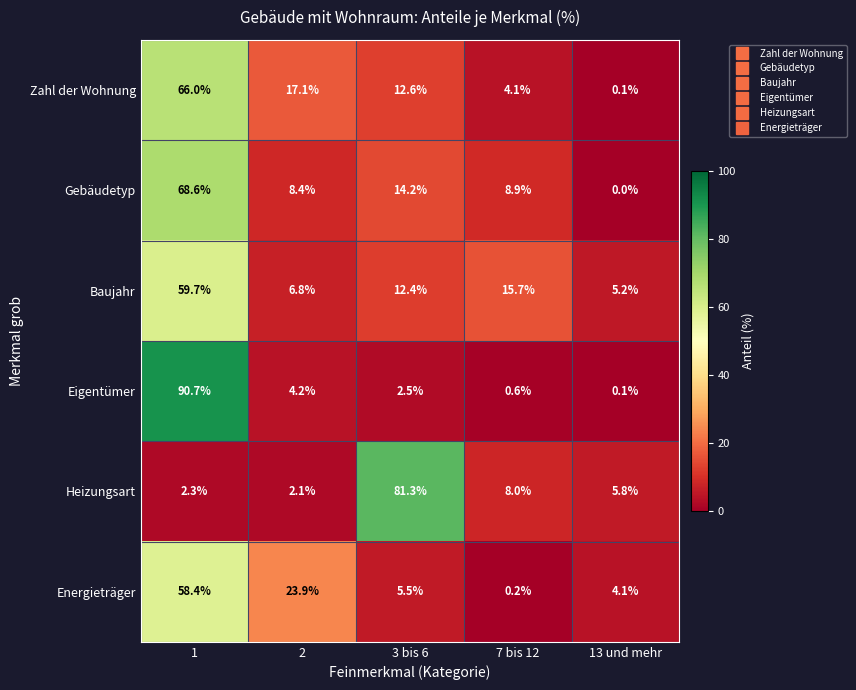

How many values in the Heizungsart series are below 5?

2